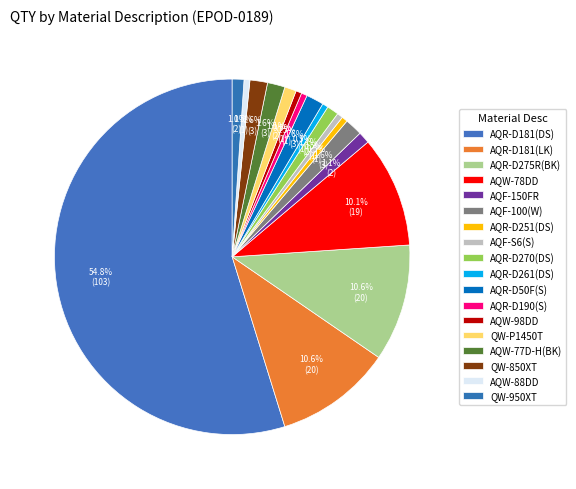

How many segments does this pie chart have?

18